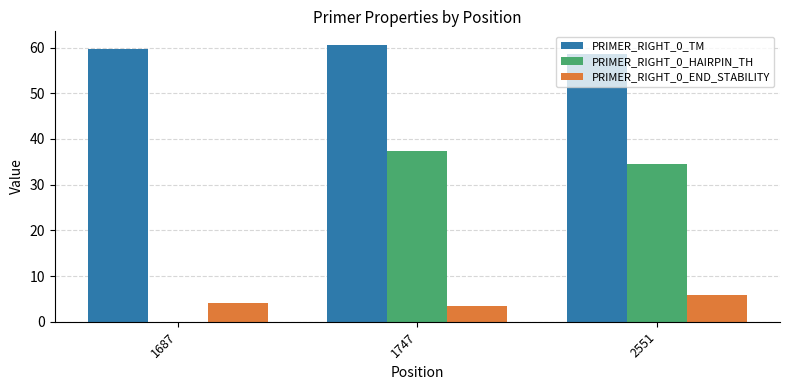

What is the sum of the PRIMER_RIGHT_0_END_STABILITY values at 1687 and 2551?

10.0